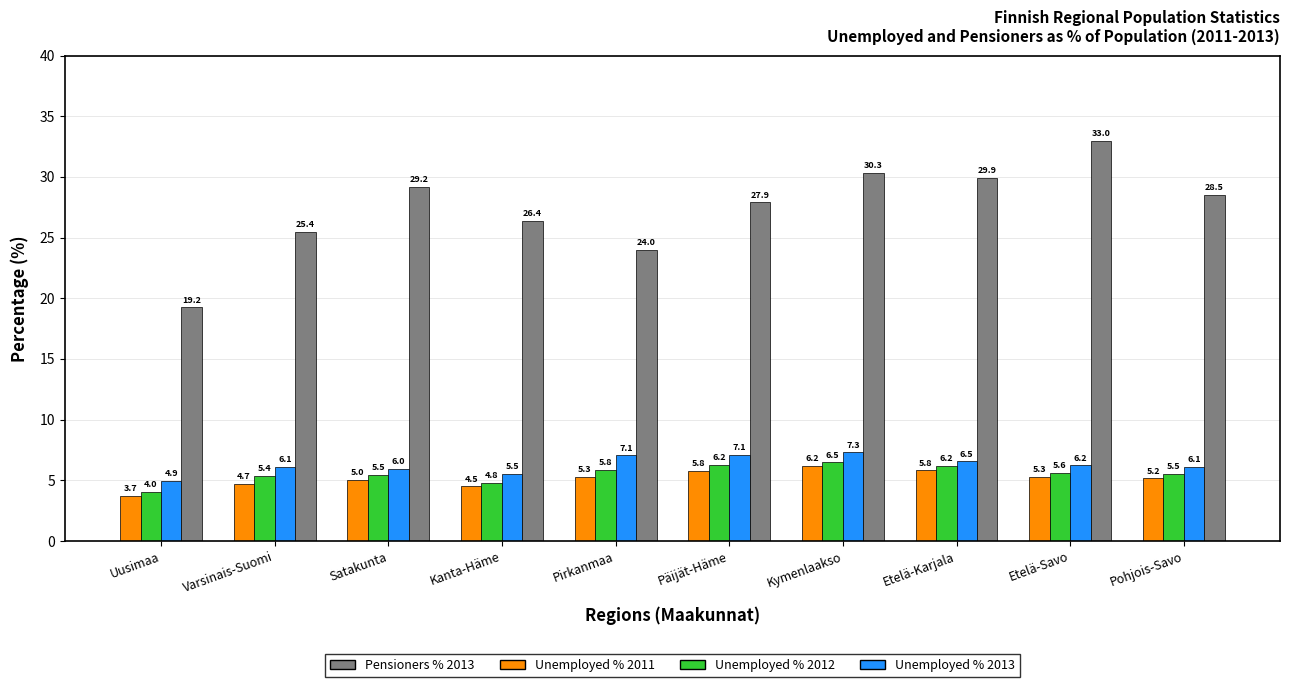

Which series has the largest range (max minus min)?

Pensioners % 2013